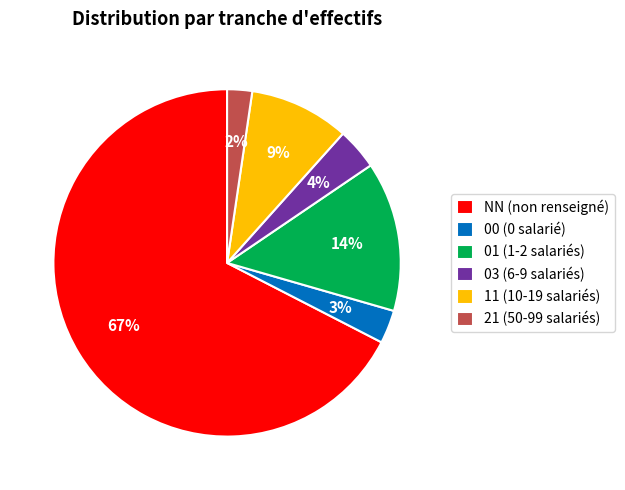

Which has a higher value, 00 or 11?

11